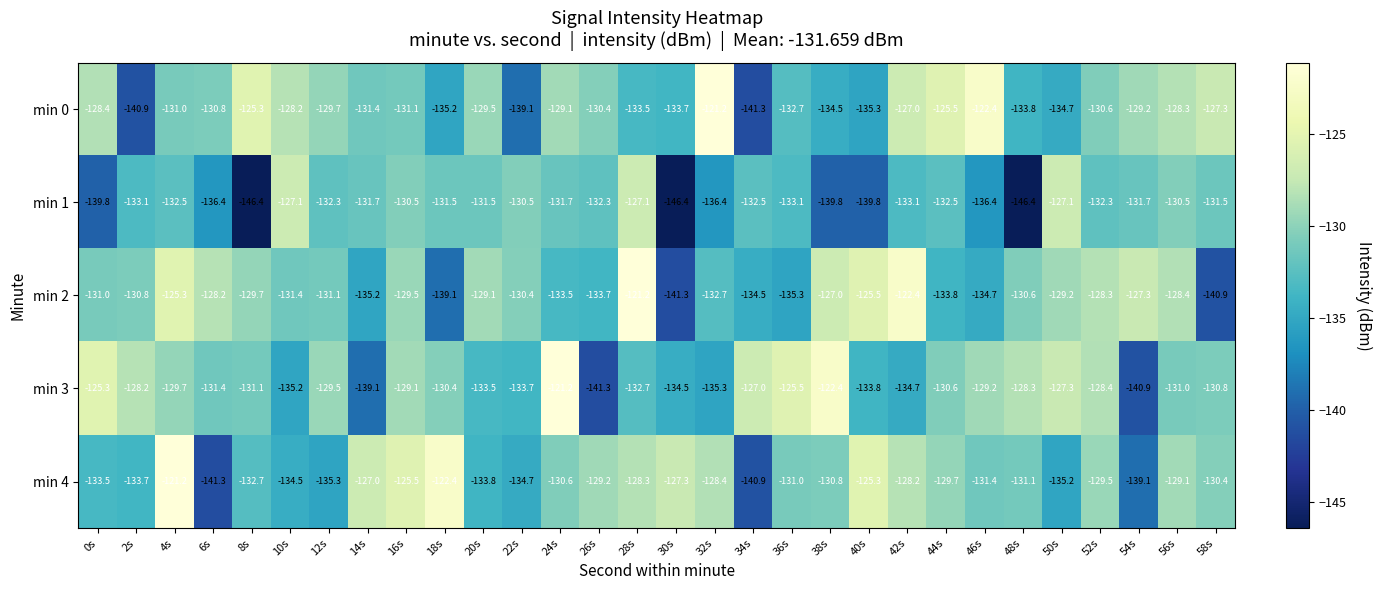

What is the maximum value shown in the chart?

-121.2